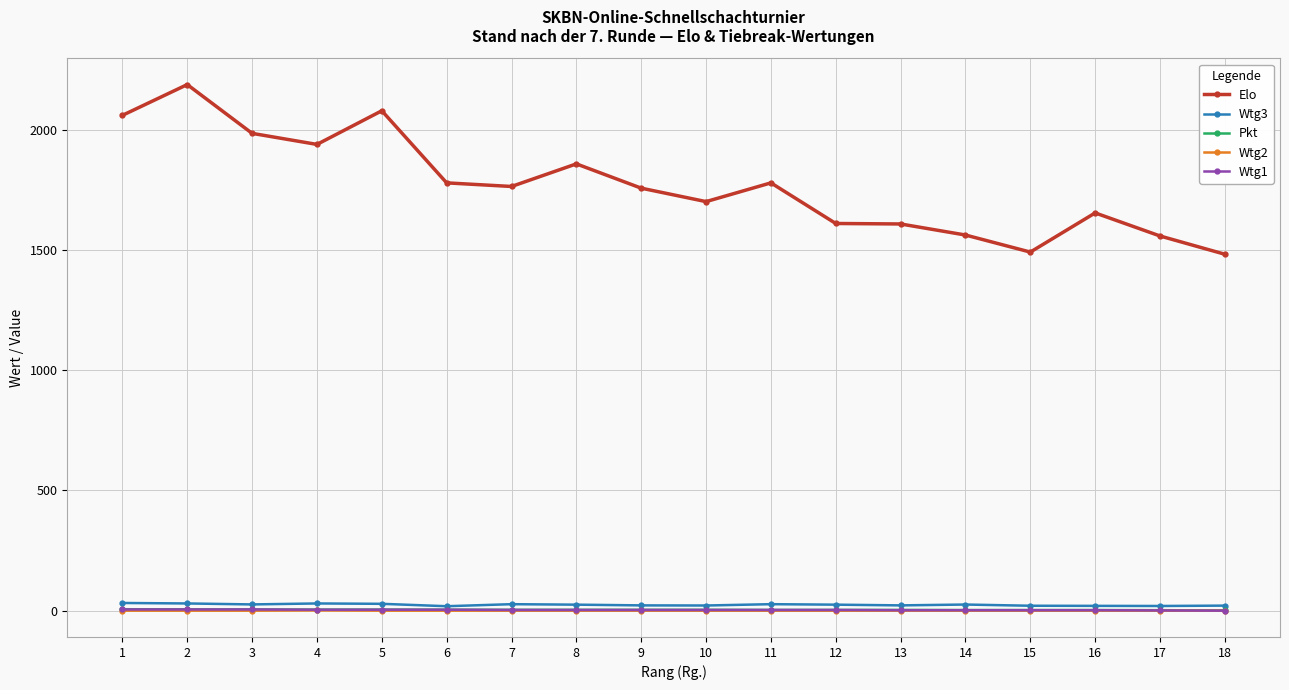

Which series has the largest total across all categories?

Elo